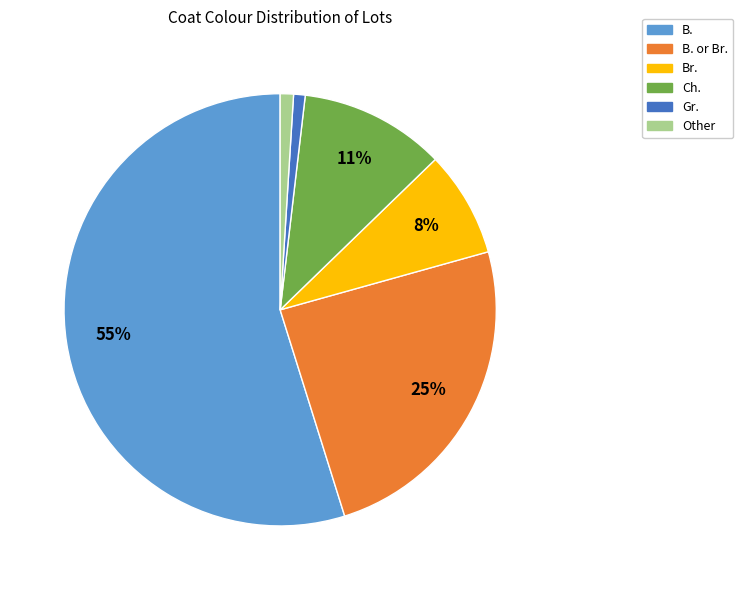

How many slices are in this pie chart?

6